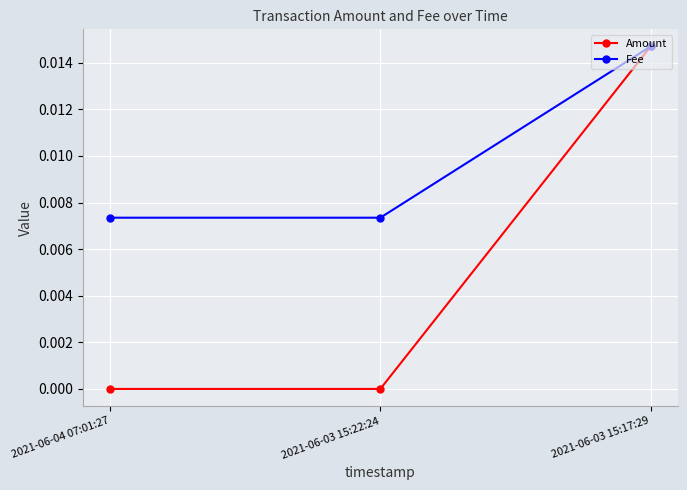

Is the value of Amount at 2021-06-03 15:22:24 greater than the value of Fee at 2021-06-03 15:22:24?

No